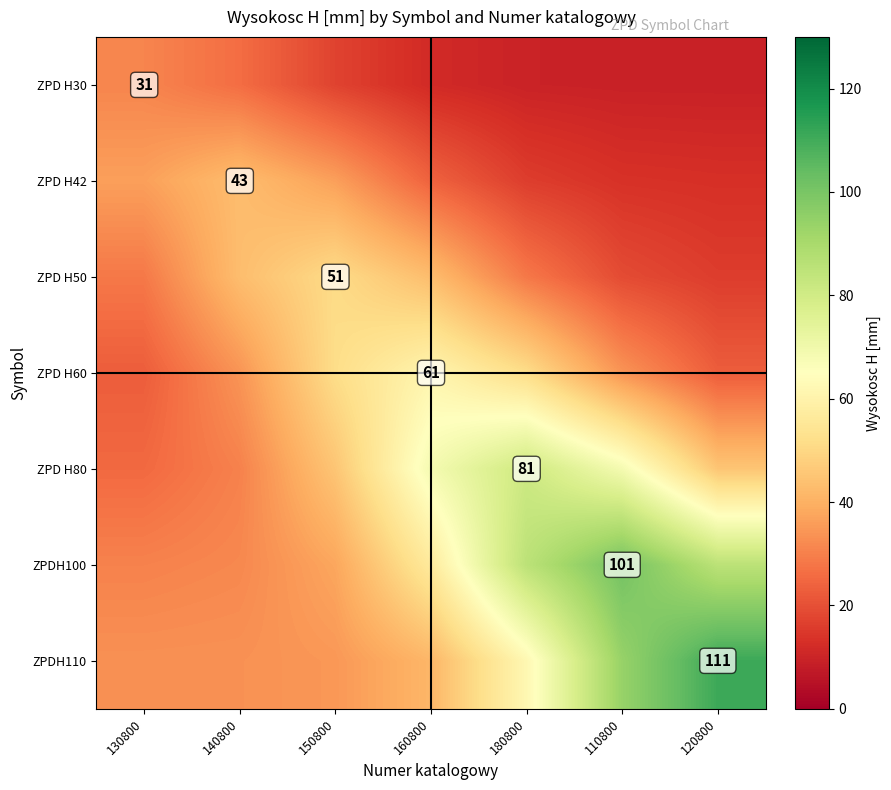

List the series in order of their peak value, highest first.

ZPDH110, ZPDH100, ZPD H80, ZPD H60, ZPD H50, ZPD H42, ZPD H30